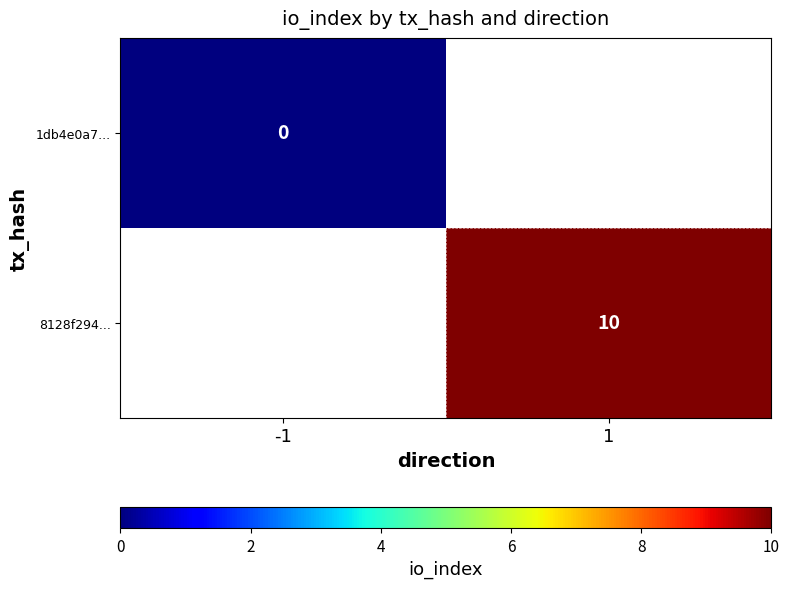

Is it true that 8128f294... equals 10 at 1?

True